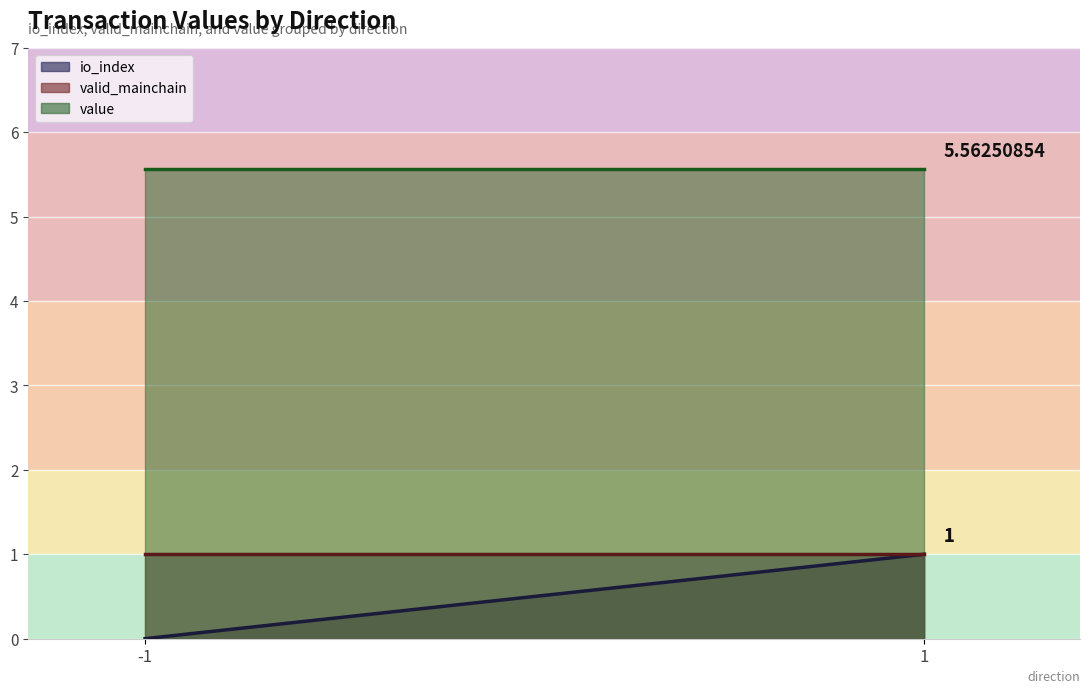

What is the sum of all io_index values?

1.0